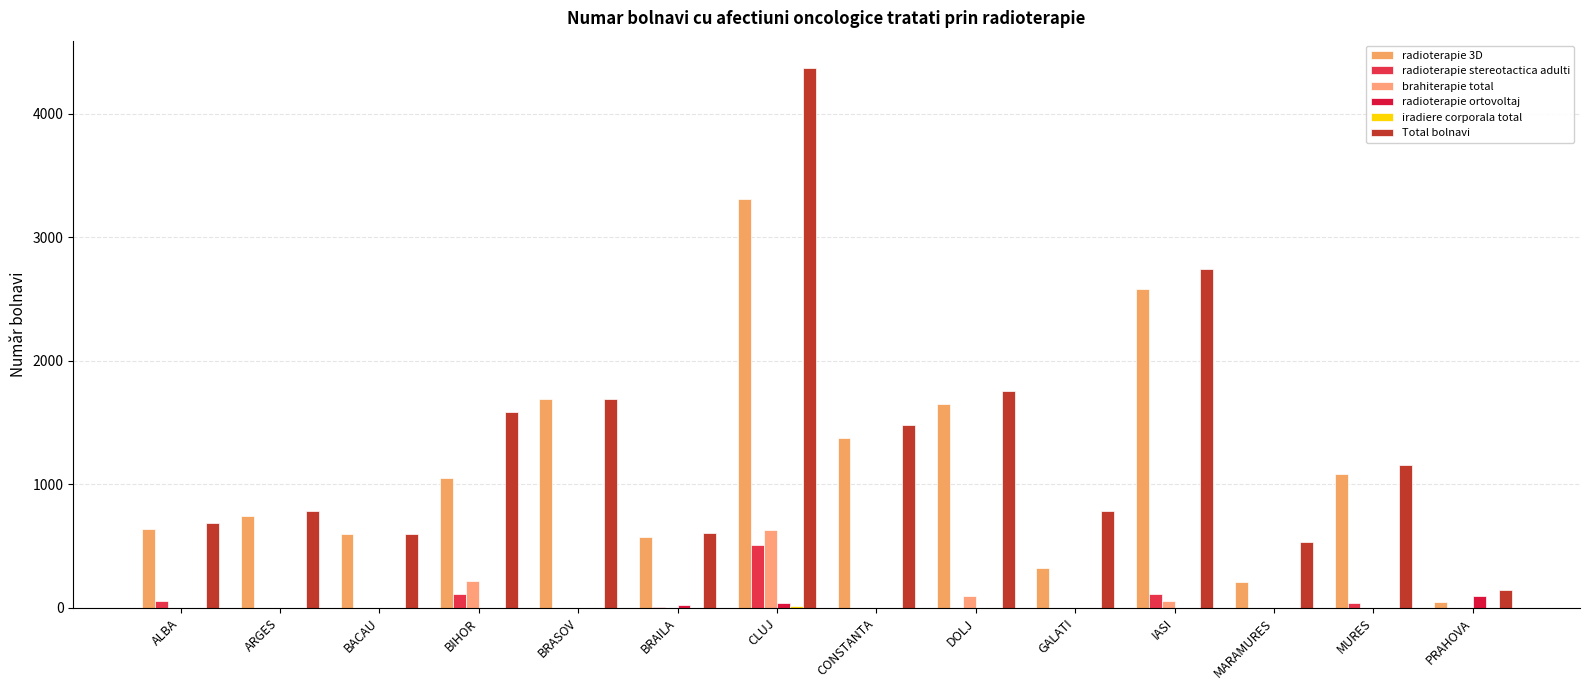

Count the number of data series in this chart.

6